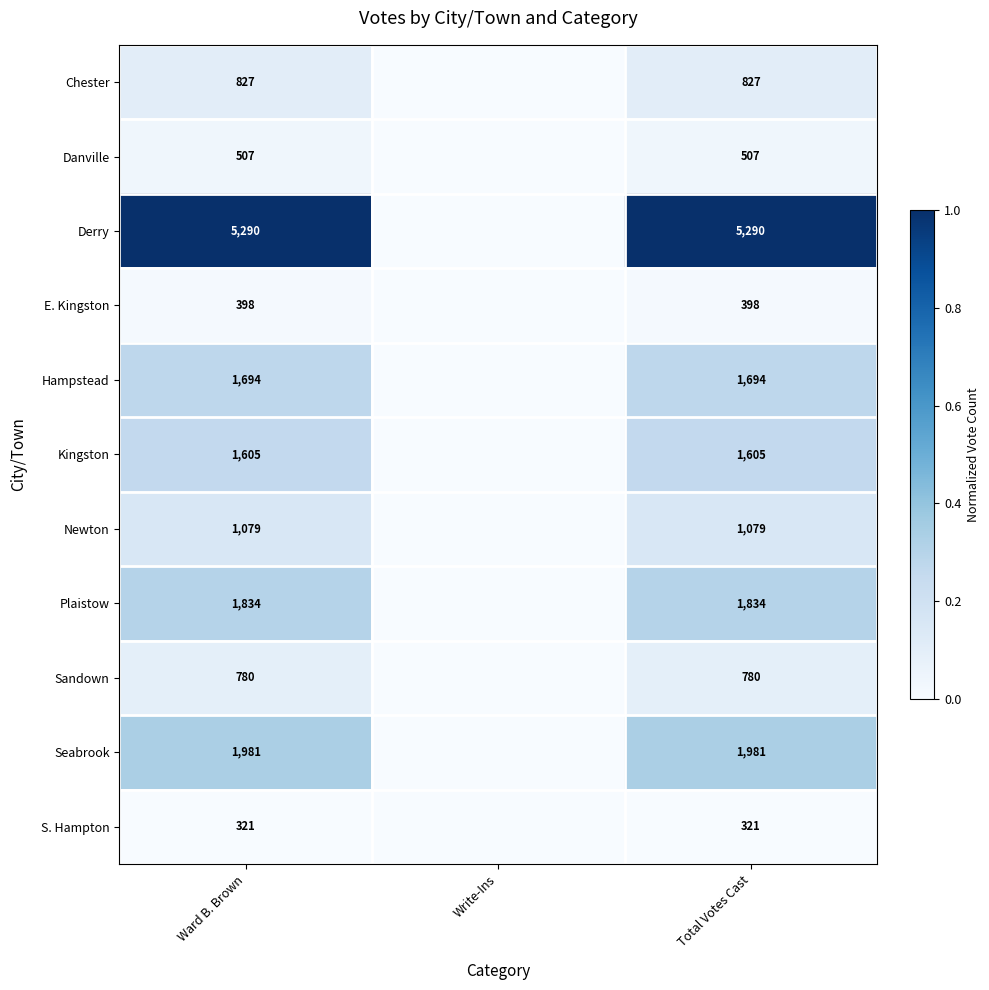

What is the spread (max minus min) of values at Ward B. Brown?

4969